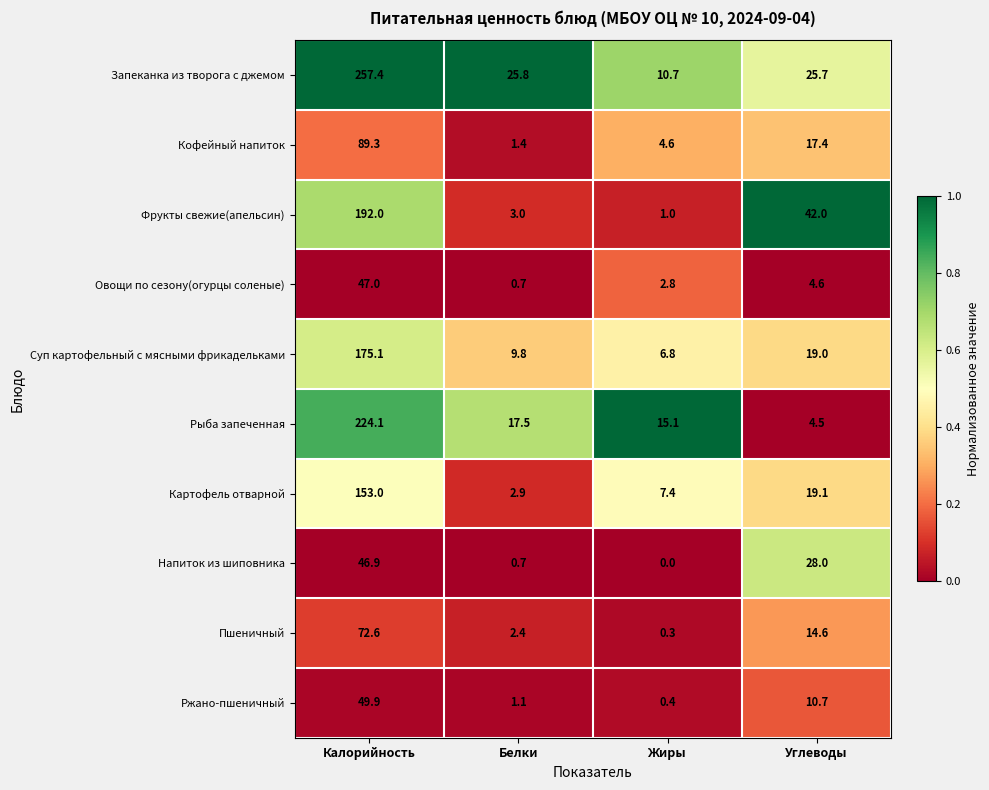

At how many categories does at least one series exceed 0?

4